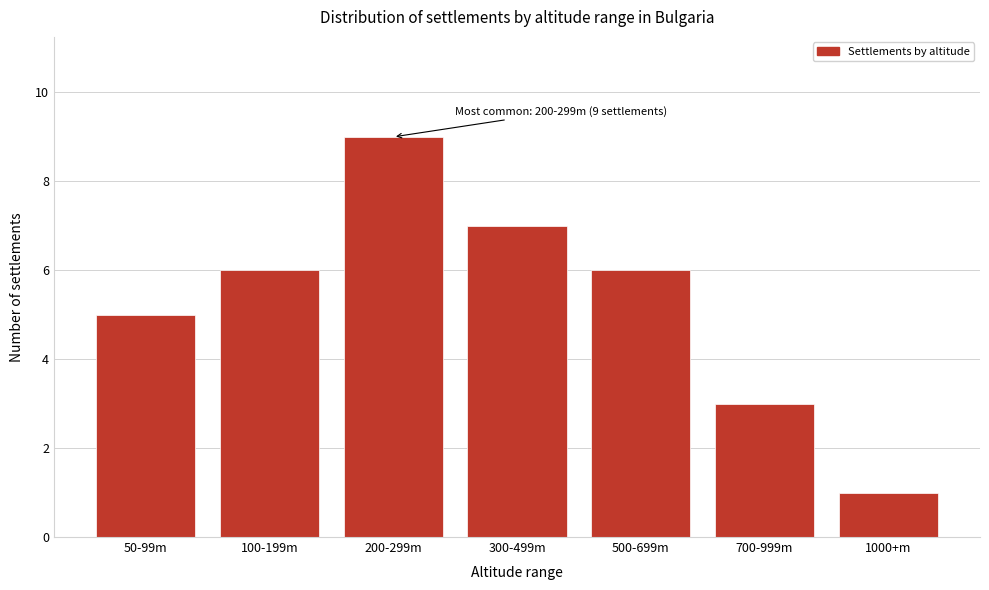

Reading left to right, transcribe all the data shown in this chart.

5	6	9	7	6	3	1